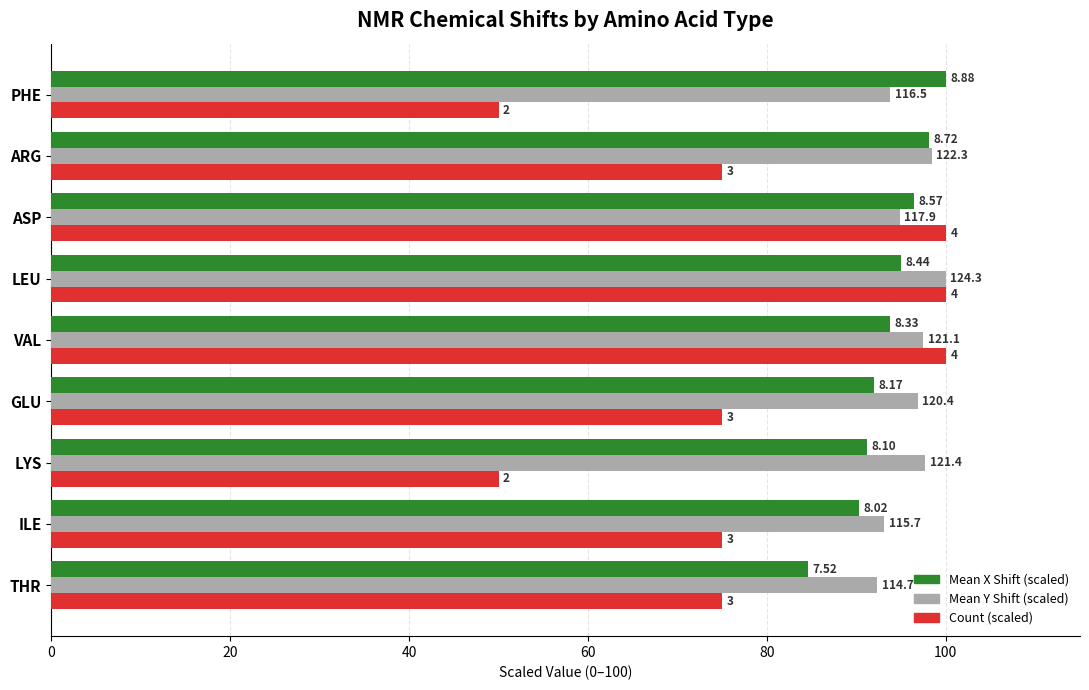

What is the label of the 3rd bar from the right?

ASP